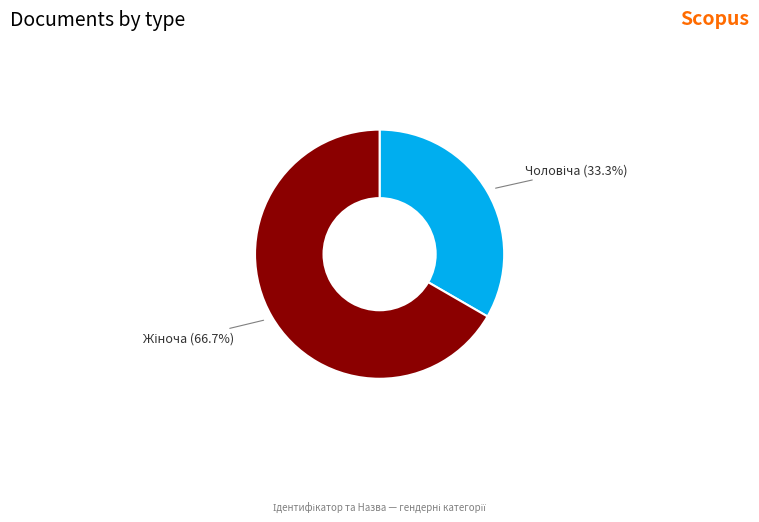

Does any single category account for the majority?

Yes